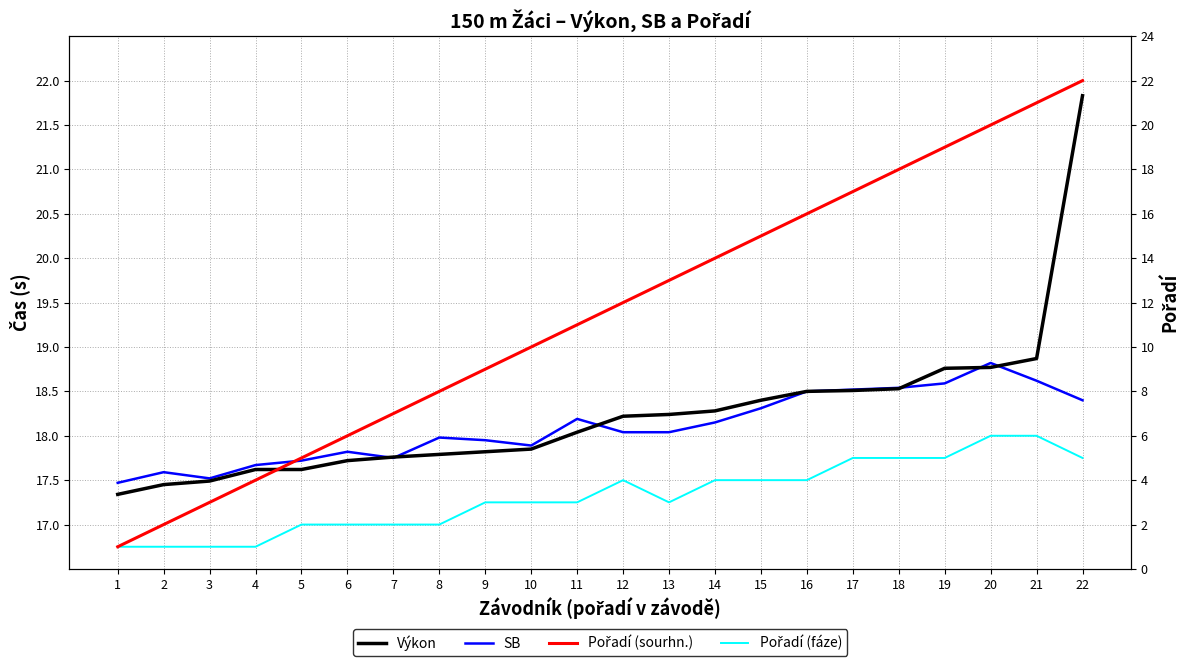

True or false: Pořadí (fáze) has a value of 0.6 at 10.

False